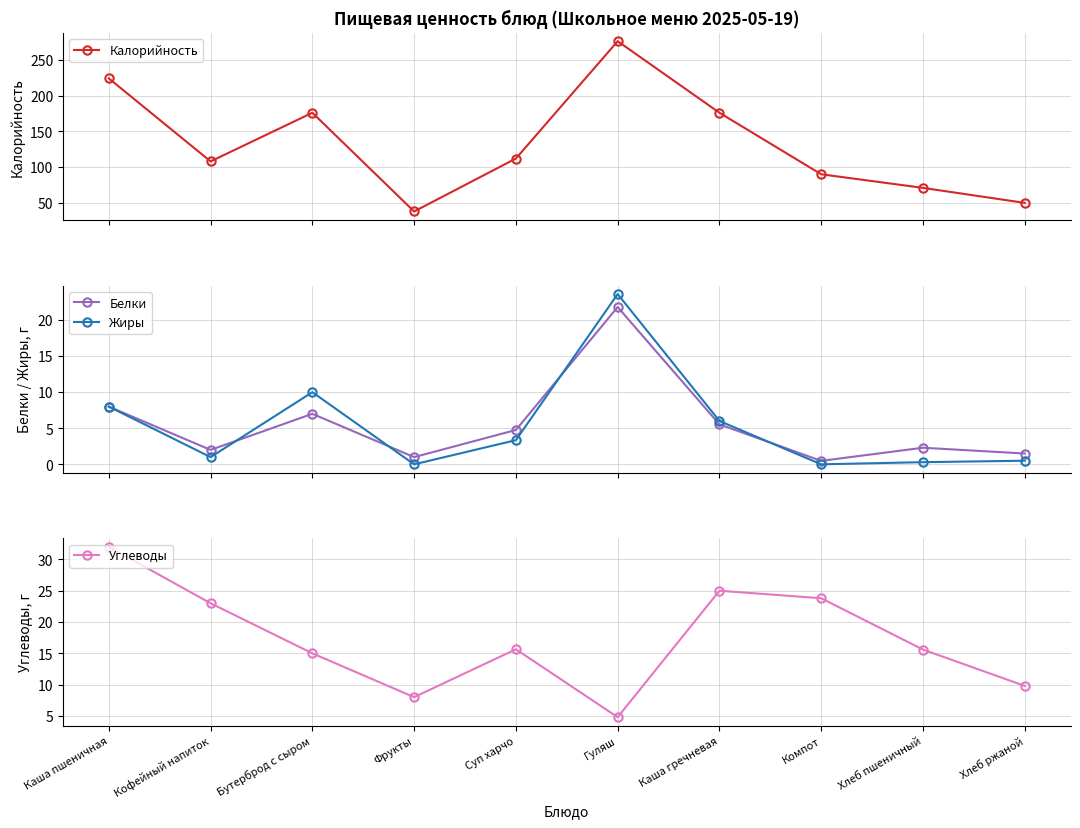

Is this an area chart (filled region under the line)?

No